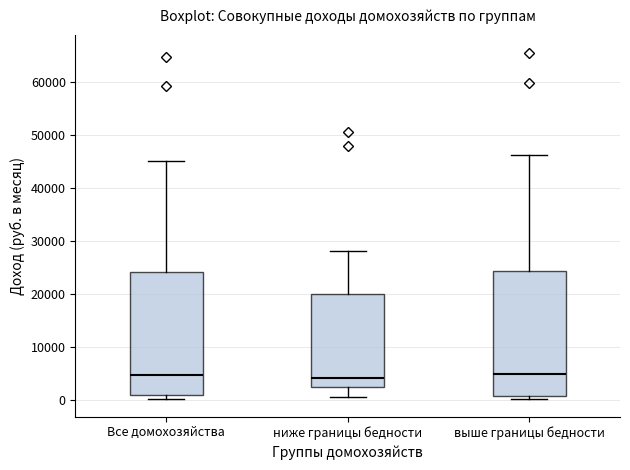

Reading left to right, read every box against the y-axis: the position of its median line, the range the box covers, and the ends of its whiskers. The values are not printed on the chart, so give them approximately, as read against the axis.

Все домохозяйства: median 5000, box 1000 to 24000, whiskers 0 to 45000
ниже границы бедности: median 4000, box 2000 to 20000, whiskers 1000 to 28000
выше границы бедности: median 5000, box 1000 to 24000, whiskers 0 to 46000